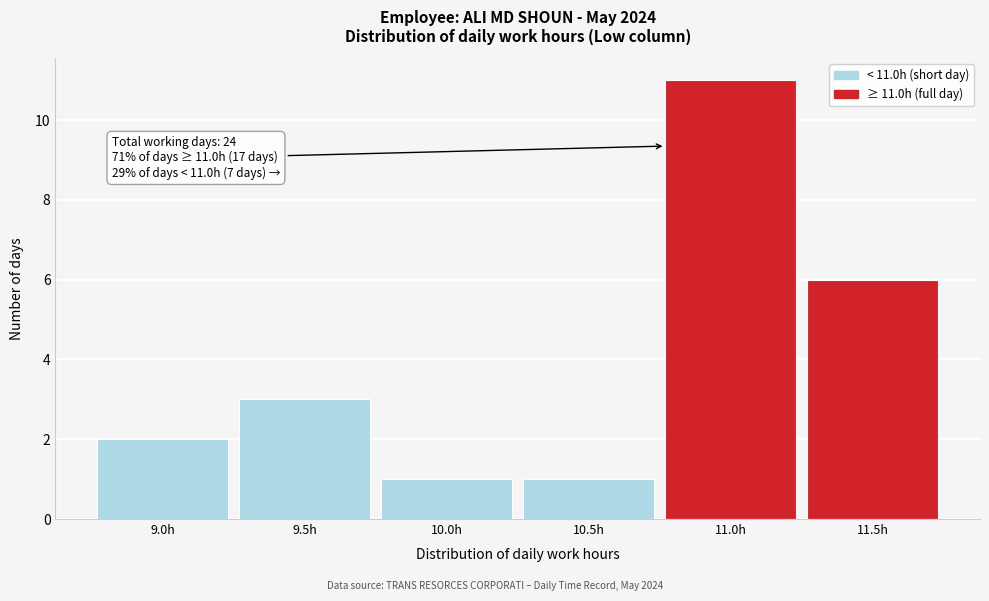

Reading right to left, what are all the values shown in this chart?

11.5h=6	11.0h=11	10.5h=1	10.0h=1	9.5h=3	9.0h=2